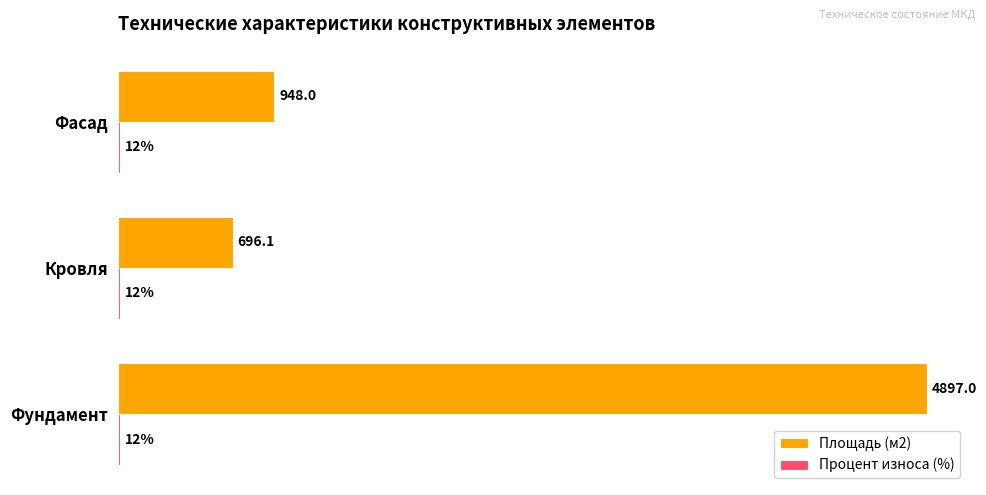

At which category is the sum across all series the highest?

Фундамент